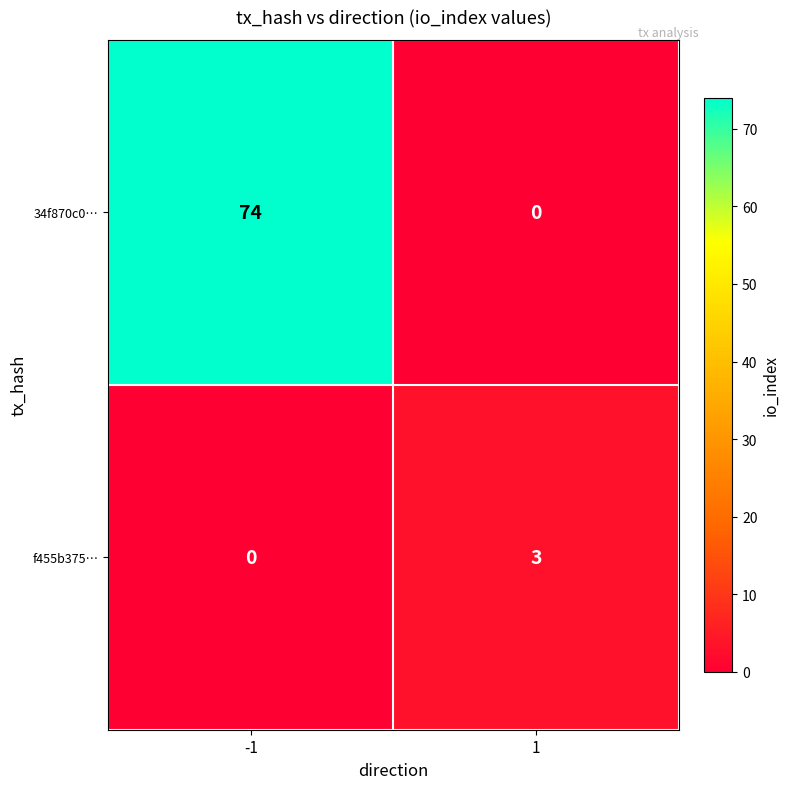

The 34f870c0… series shows 124 at -1. True or false?

False